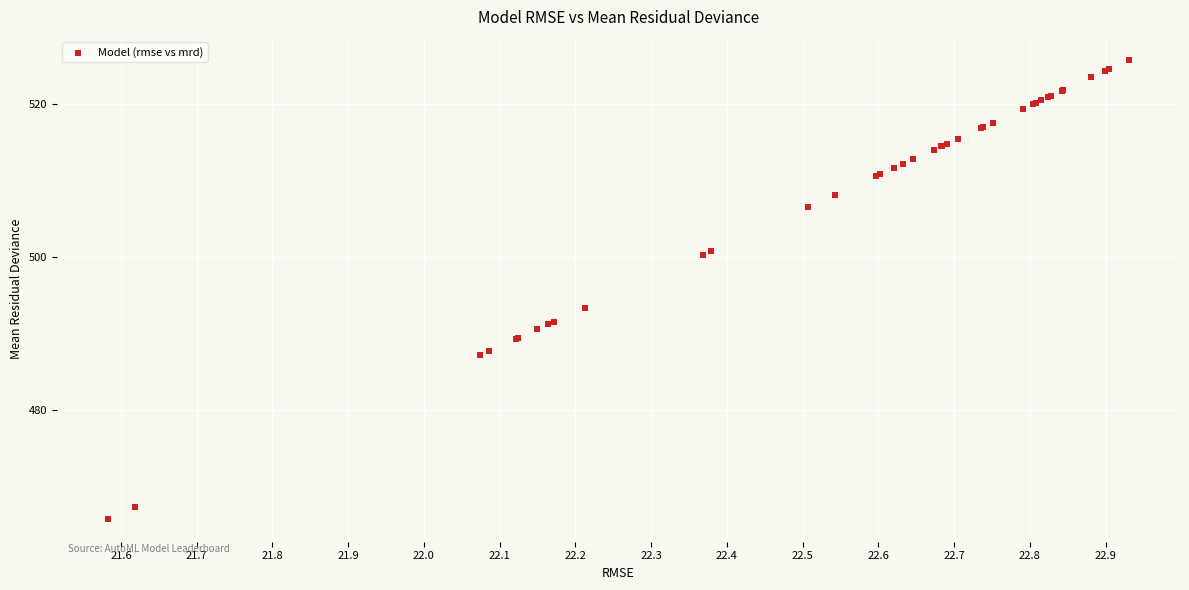

What Y value in the scatter plot is closest to 495?

493.4